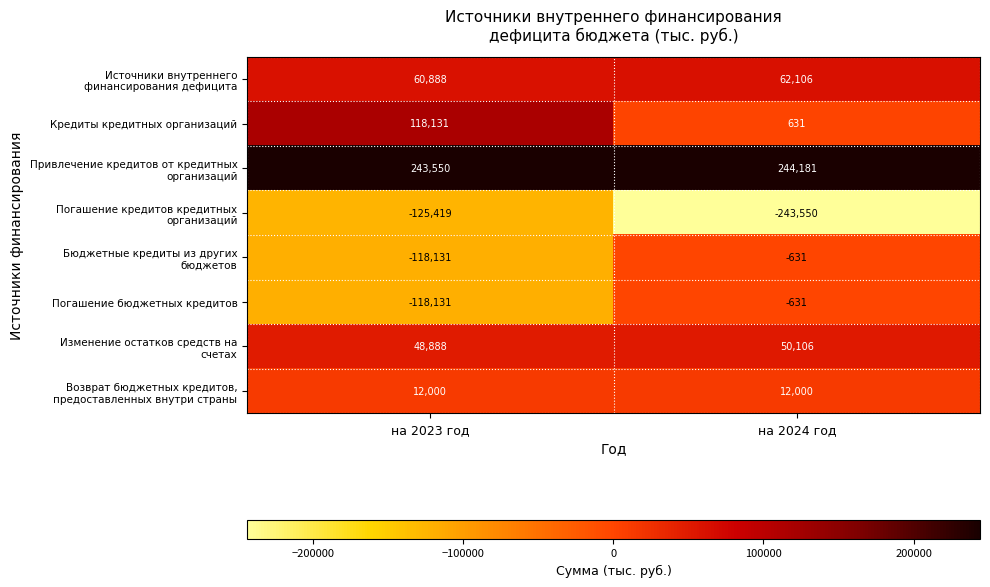

At which category is the sum across all series the highest?

на 2024 год